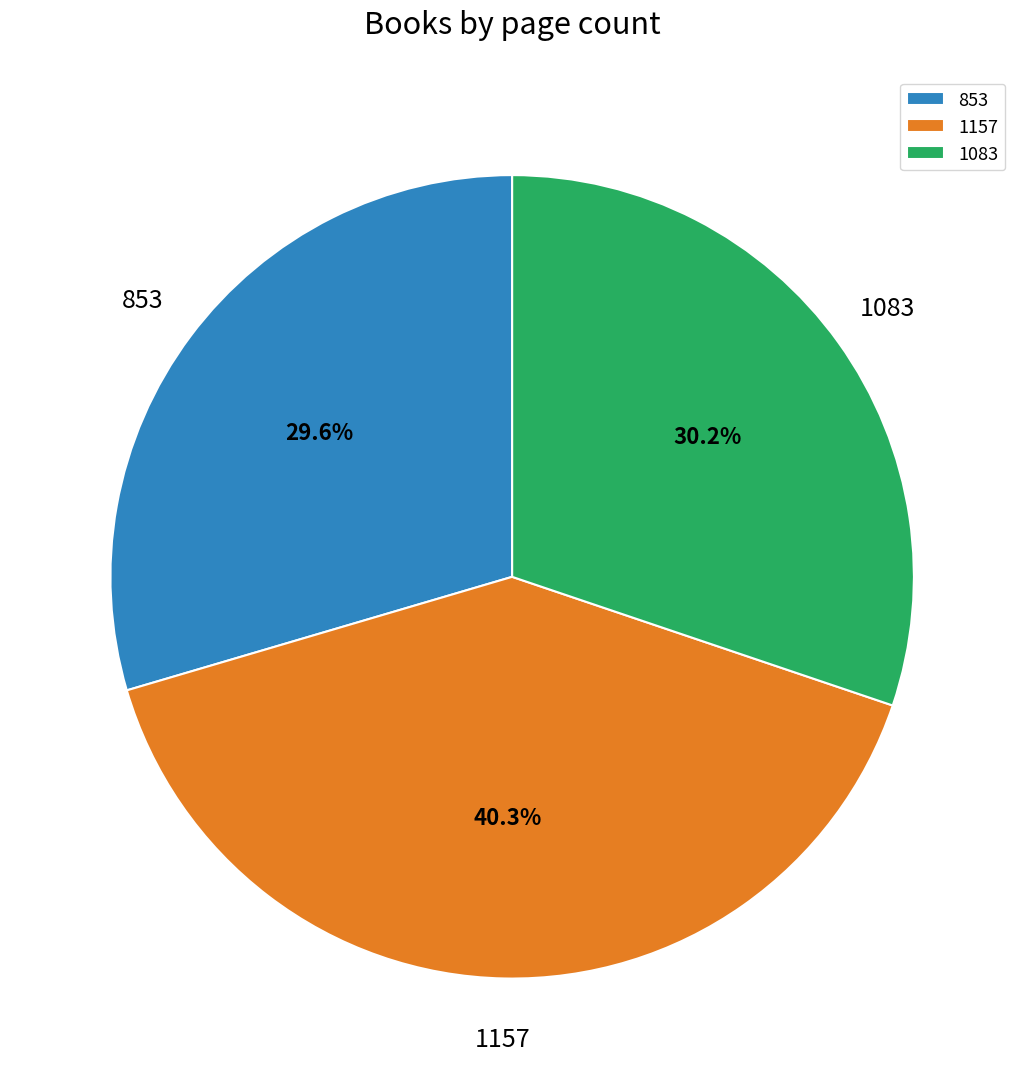

Combined, do 1157 and 853 account for over 50%?

Yes